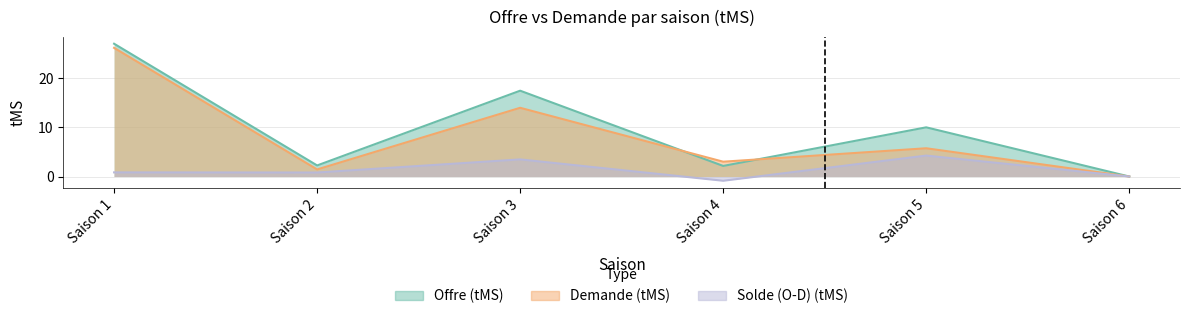

Rank the series at Saison 5 from highest to lowest value.

Offre (tMS), Demande (tMS), Solde (O-D) (tMS)